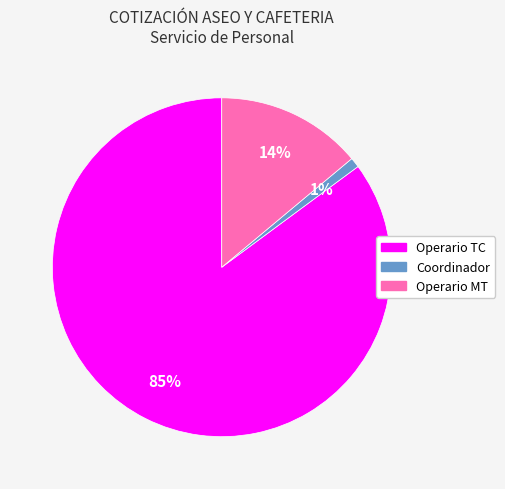

To the nearest percent, what is the difference between the largest and smallest slice percentages?

84%